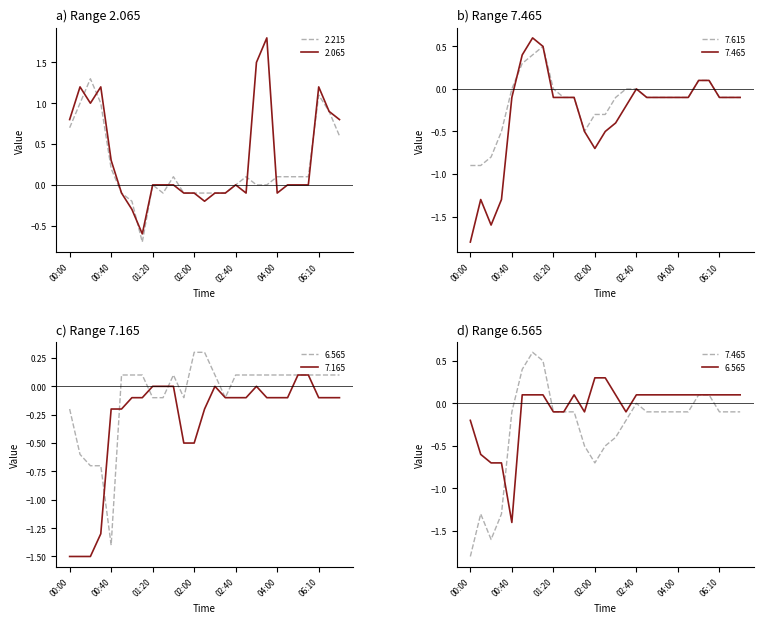

In 2.065, how many points are lower than both neighbors (excluding endpoints)?

5